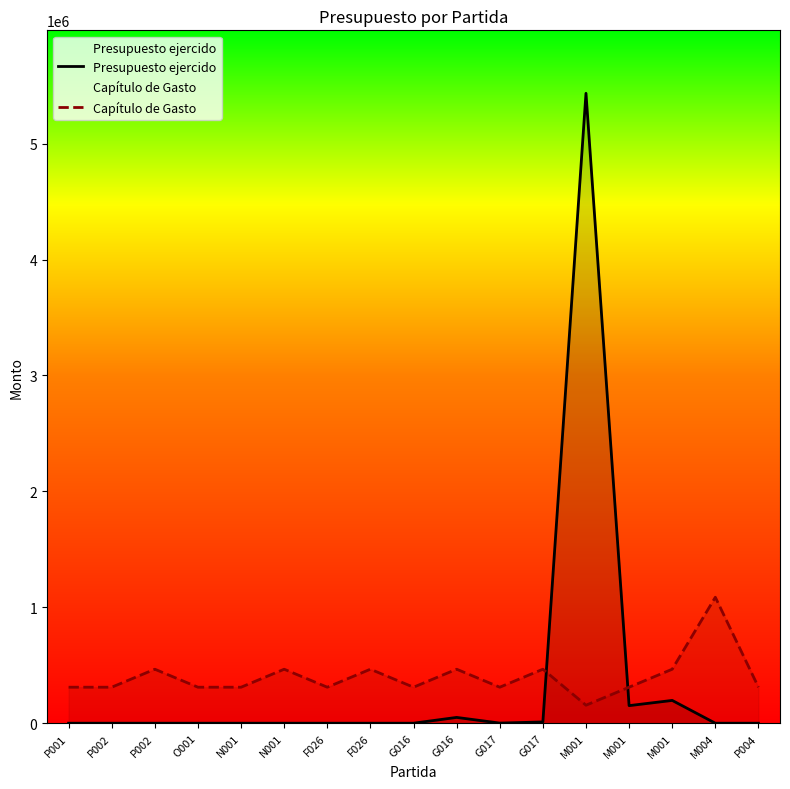

Which series has the largest total across all categories?

Capítulo de Gasto